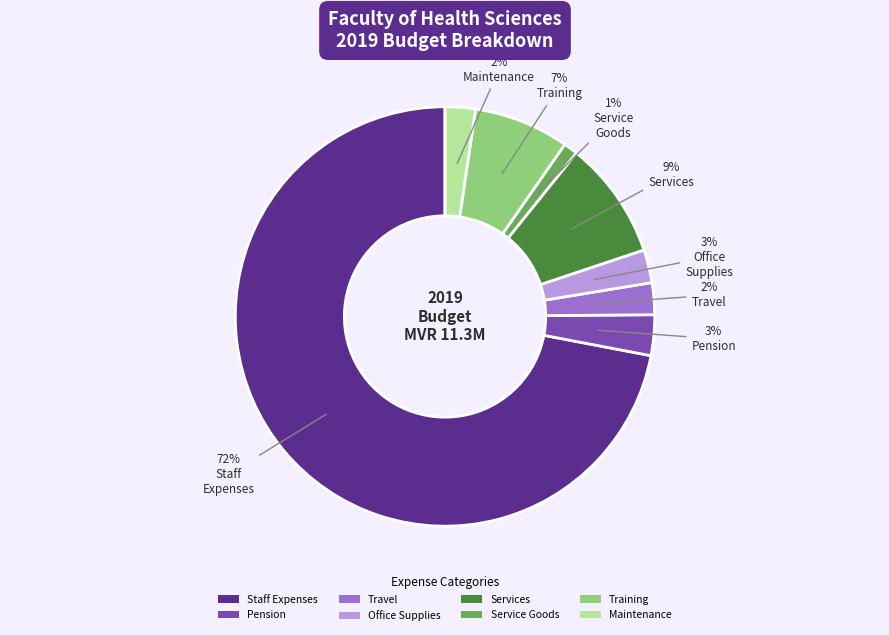

To the nearest percent, what is the difference between the Travel and Training slice percentages?

5%